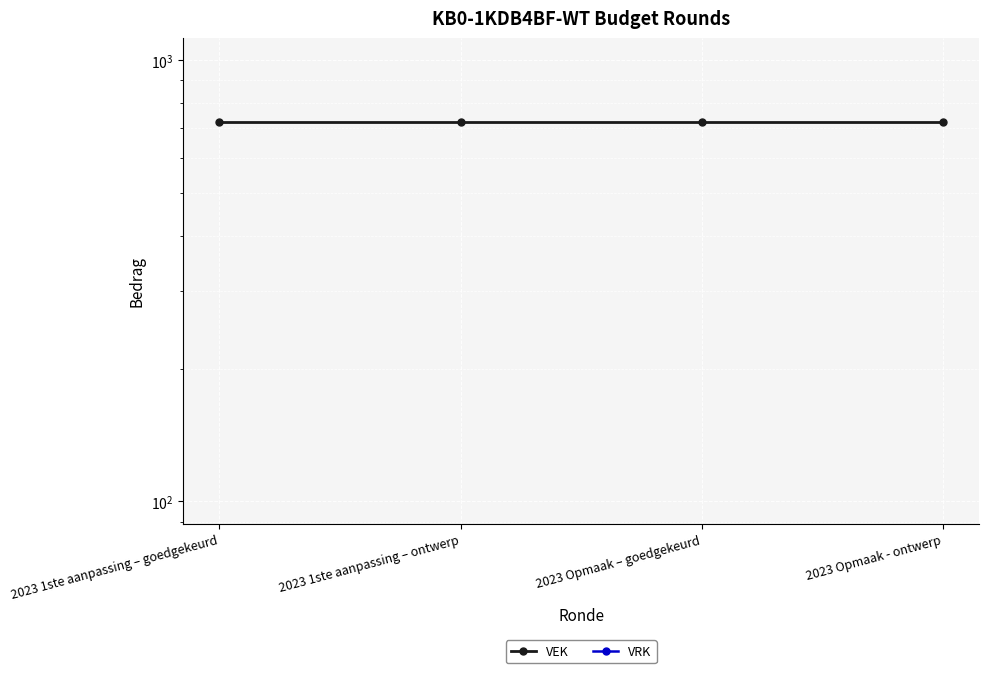

What position from the right is 2023 1ste aanpassing – goedgekeurd?

4